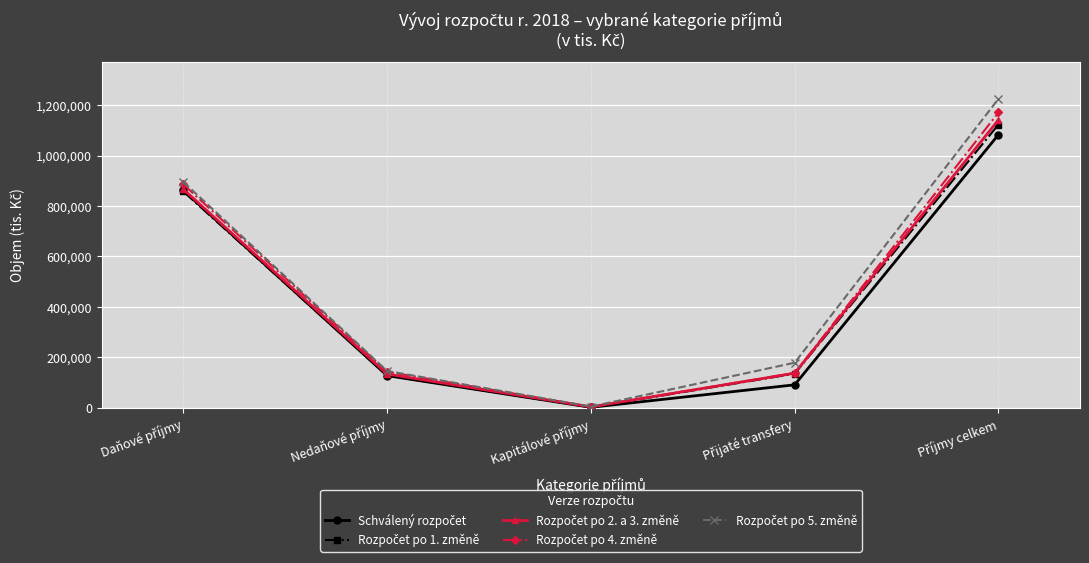

What is the maximum value shown in the chart?

1224831.4